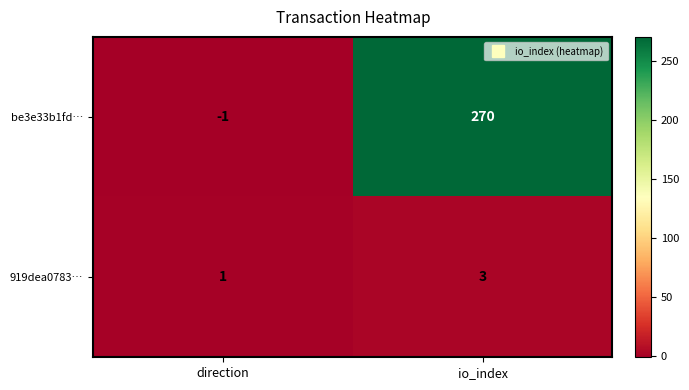

What value does the be3e33b1fd… series have at io_index?

270